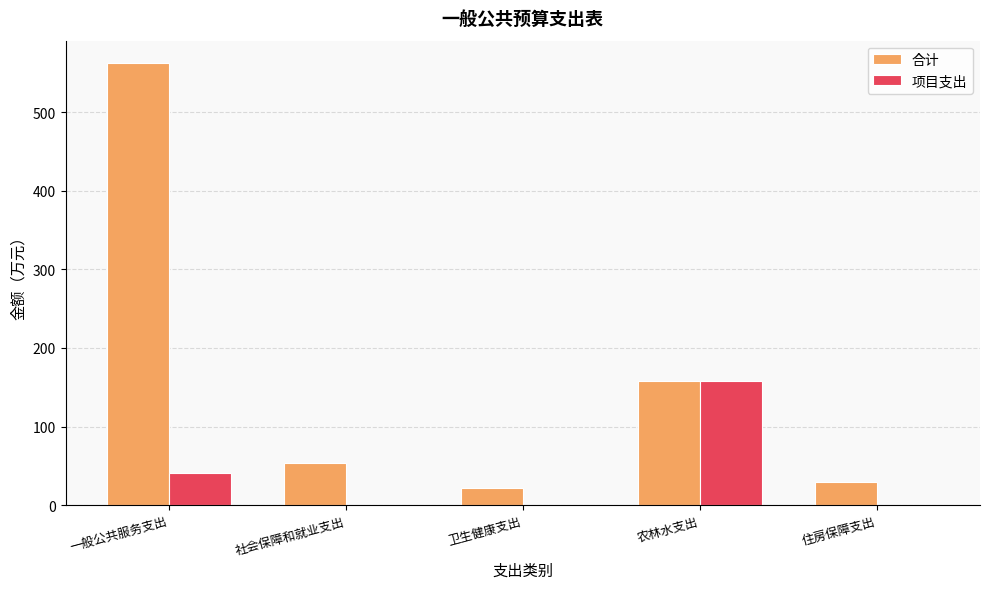

True or false: 项目支出 has a value of 157.3 at 农林水支出.

True